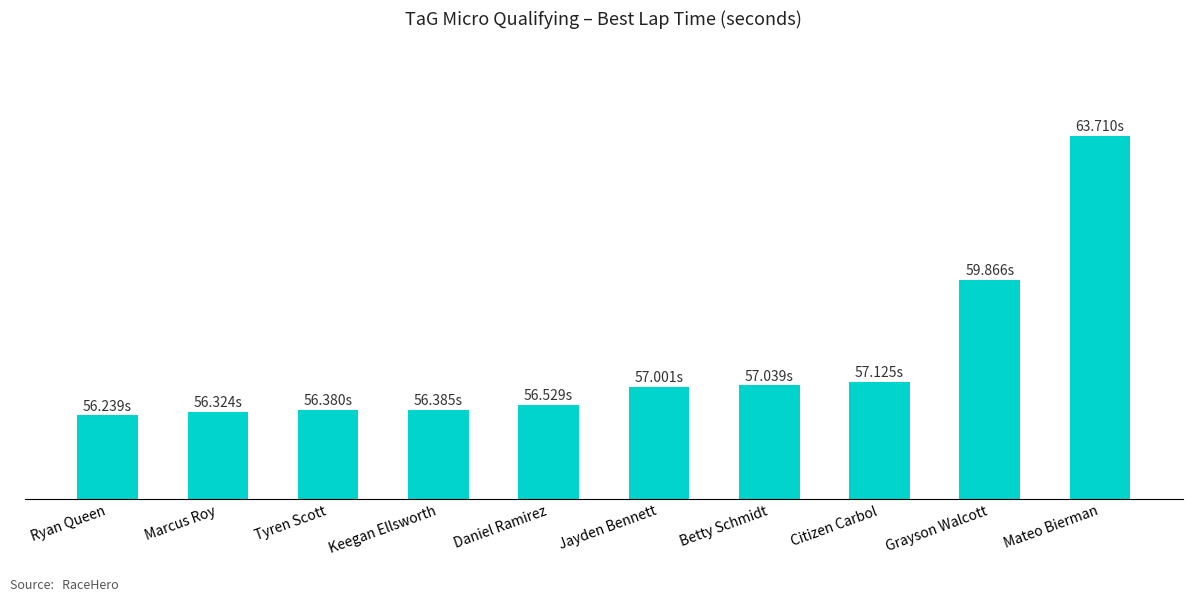

List the labels in order of value, largest first.

Mateo Bierman, Grayson Walcott, Citizen Carbol, Betty Schmidt, Jayden Bennett, Daniel Ramirez, Keegan Ellsworth, Tyren Scott, Marcus Roy, Ryan Queen